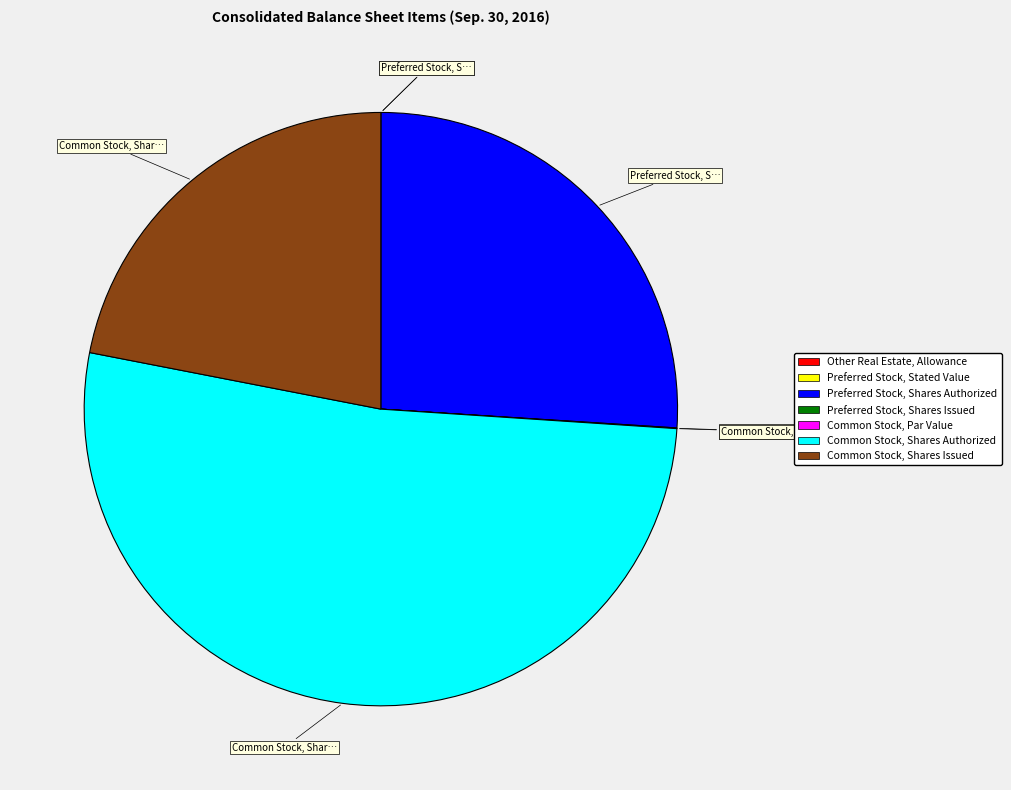

Does Common Stock, Shares Authorized account for over 50% of the chart?

Yes